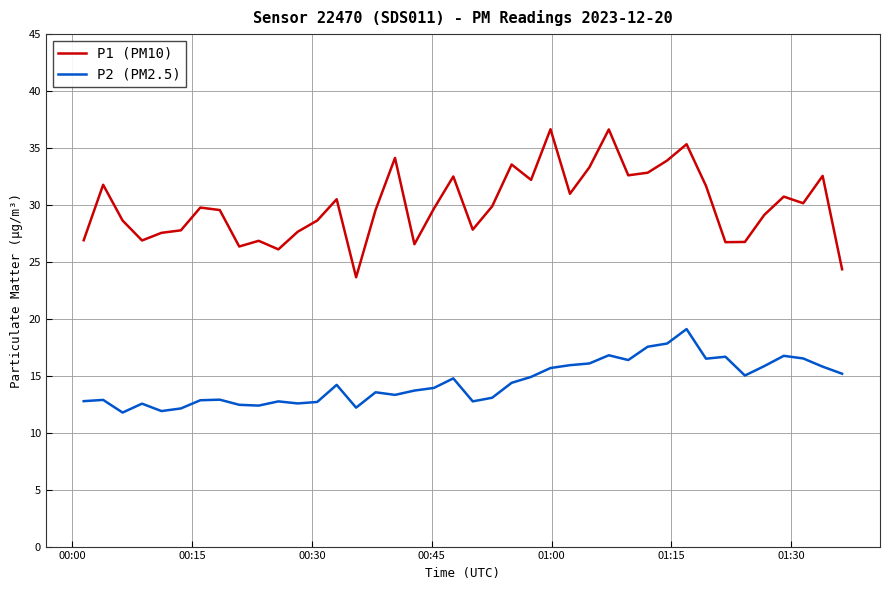

True or false: P1 (PM10) and P2 (PM2.5) intersect in this chart.

False